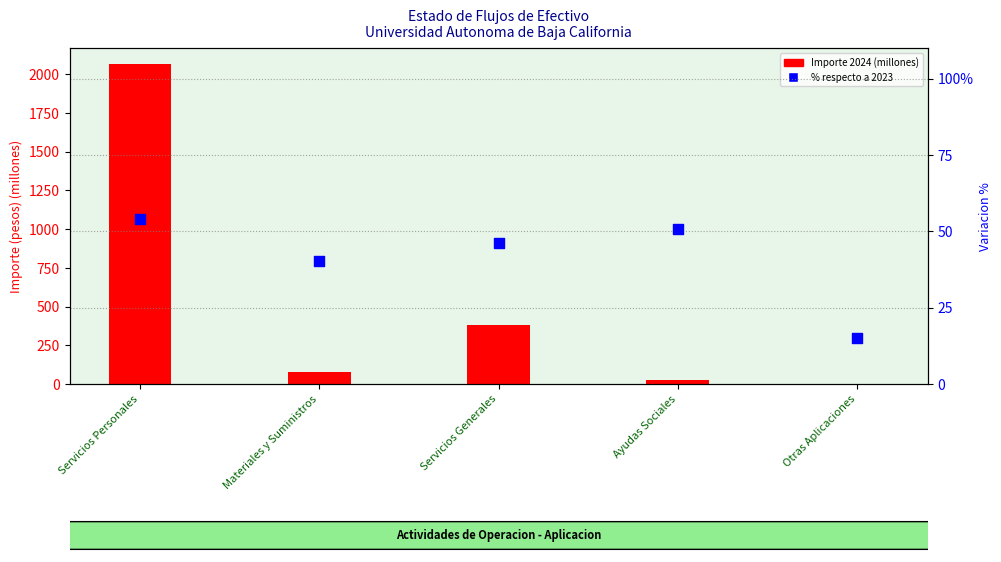

What is the total value across all series at Ayudas Sociales?

75.4